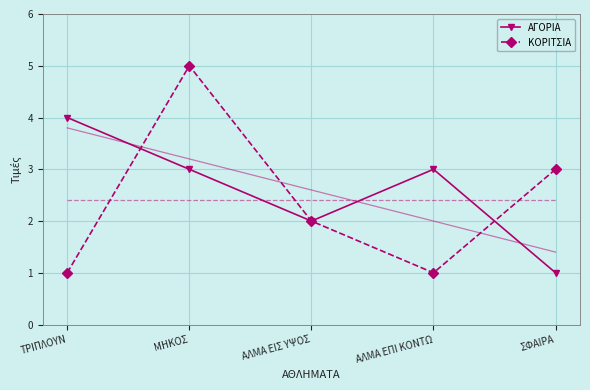

True or false: ΚΟΡΙΤΣΙΑ has a value of 2 at ΣΦΑΙΡΑ.

False